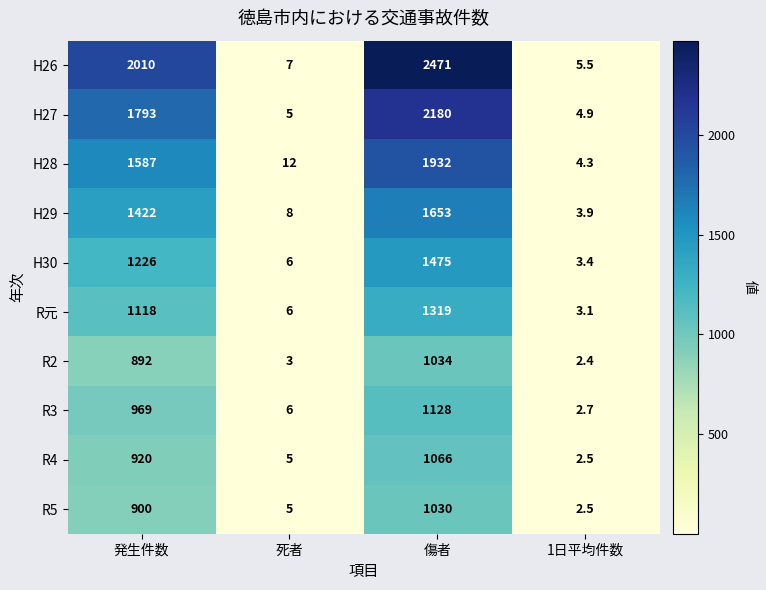

At which category is the sum across all series the highest?

傷者